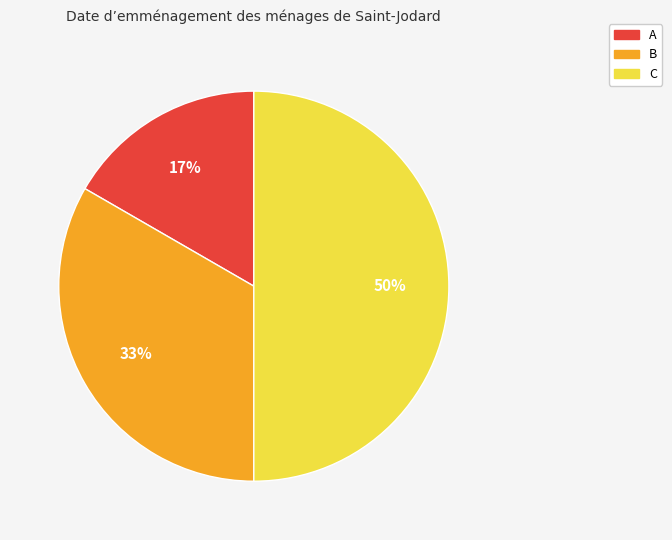

Which has a higher value, C or B?

C